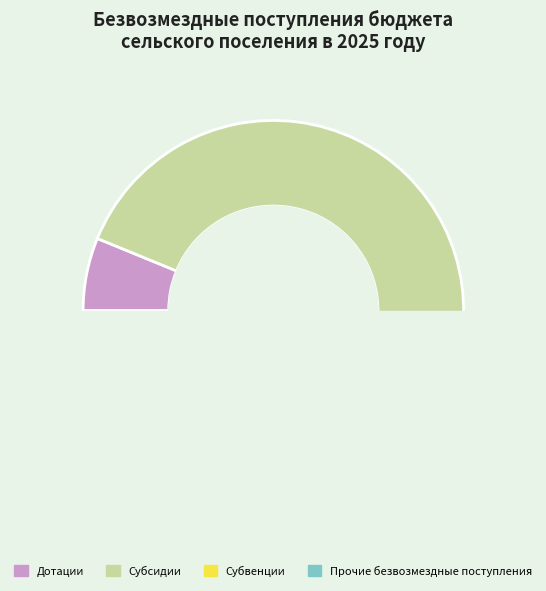

True or false: Дотации accounts for 1% of the total.

False